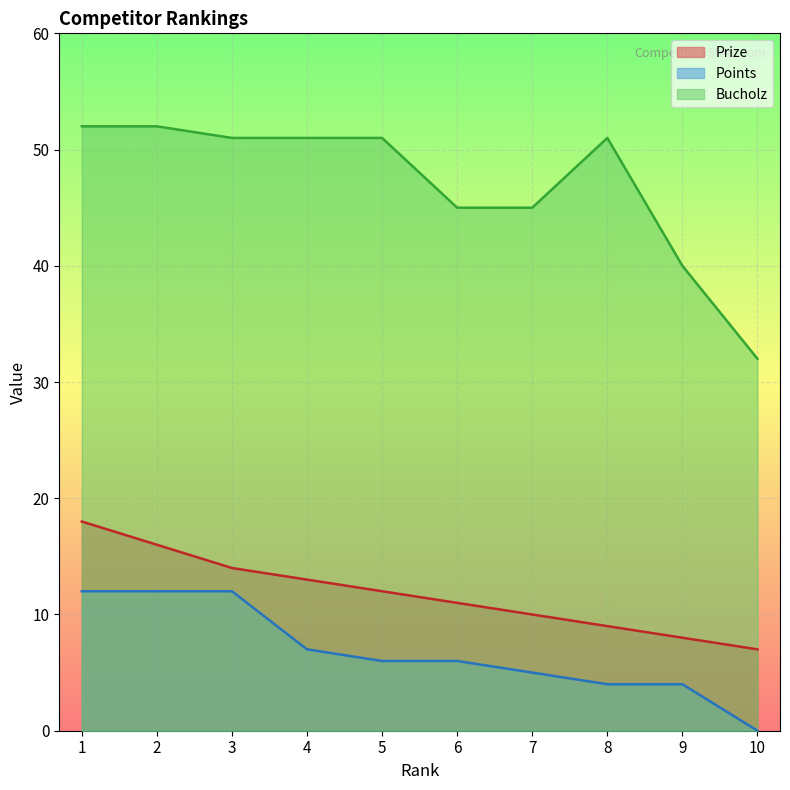

Where is the first local maximum for Bucholz?

8